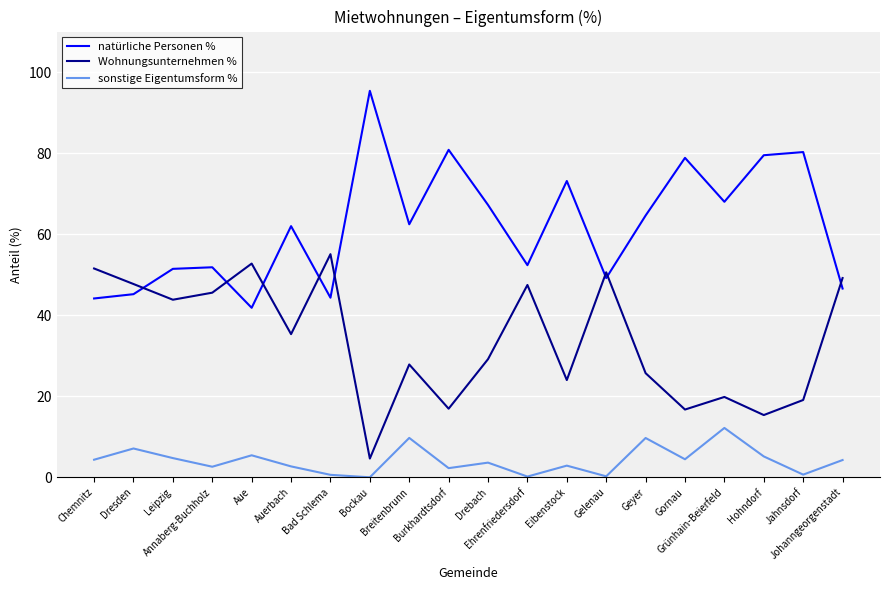

What is the difference between the second highest and minimum values in the sonstige Eigentumsform % series?

9.7